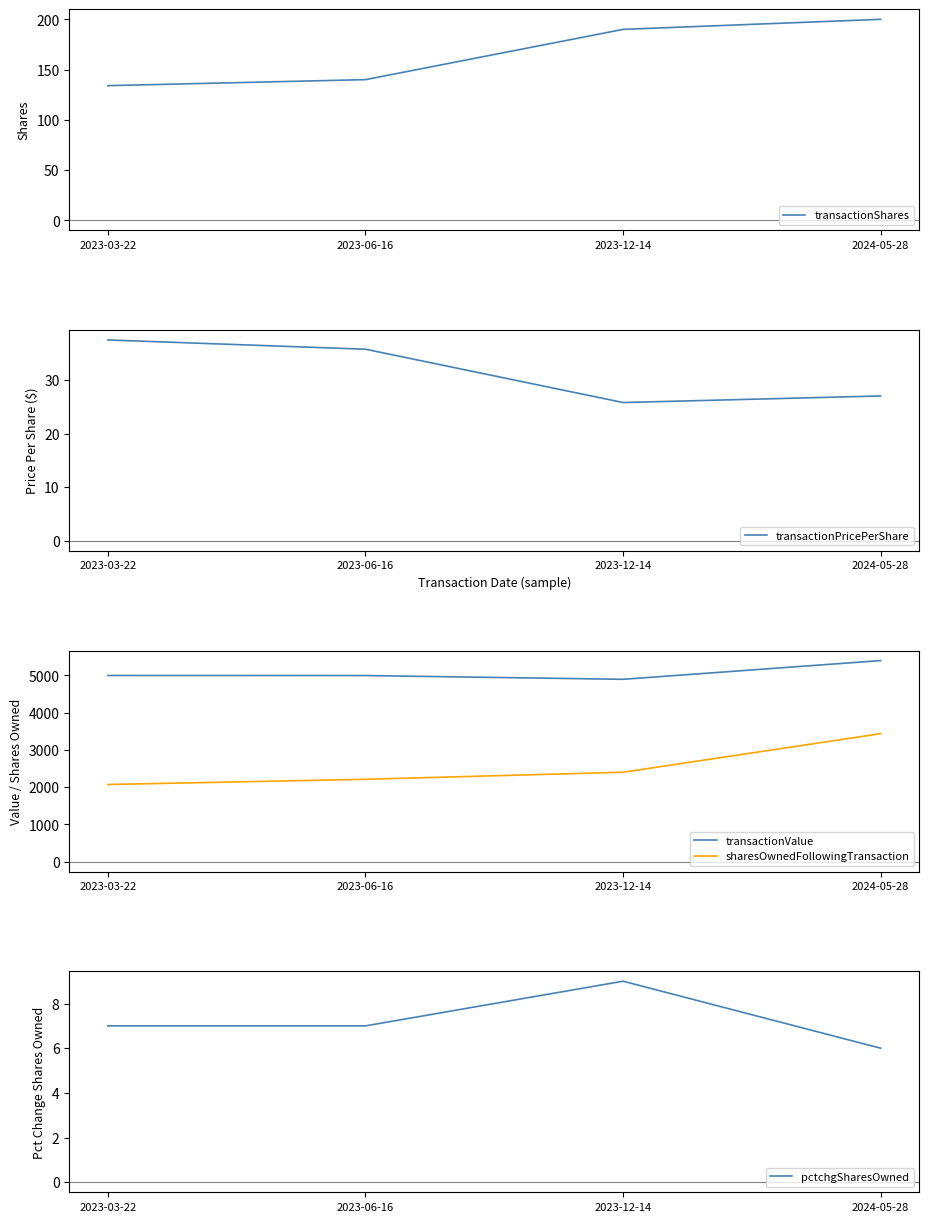

What position from the right is 2023-12-14?

2